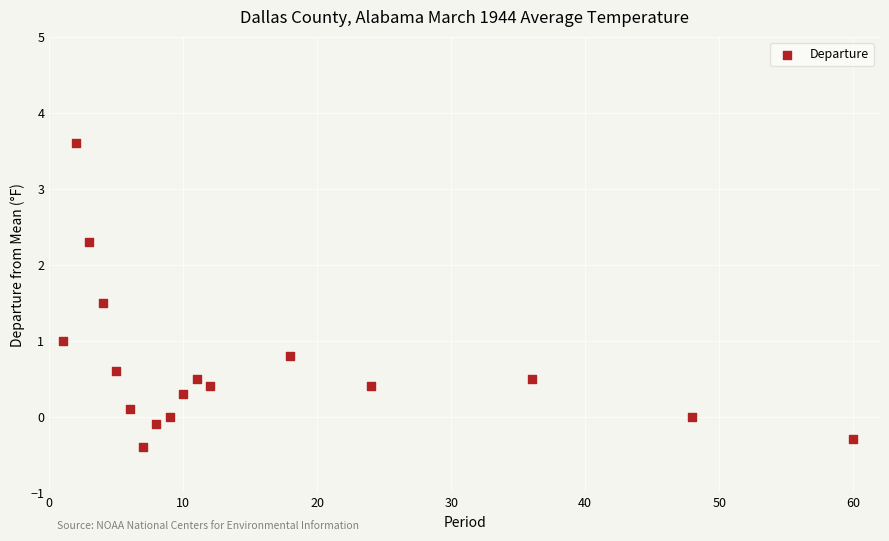

What is the range of X values (max minus min)?

59.0